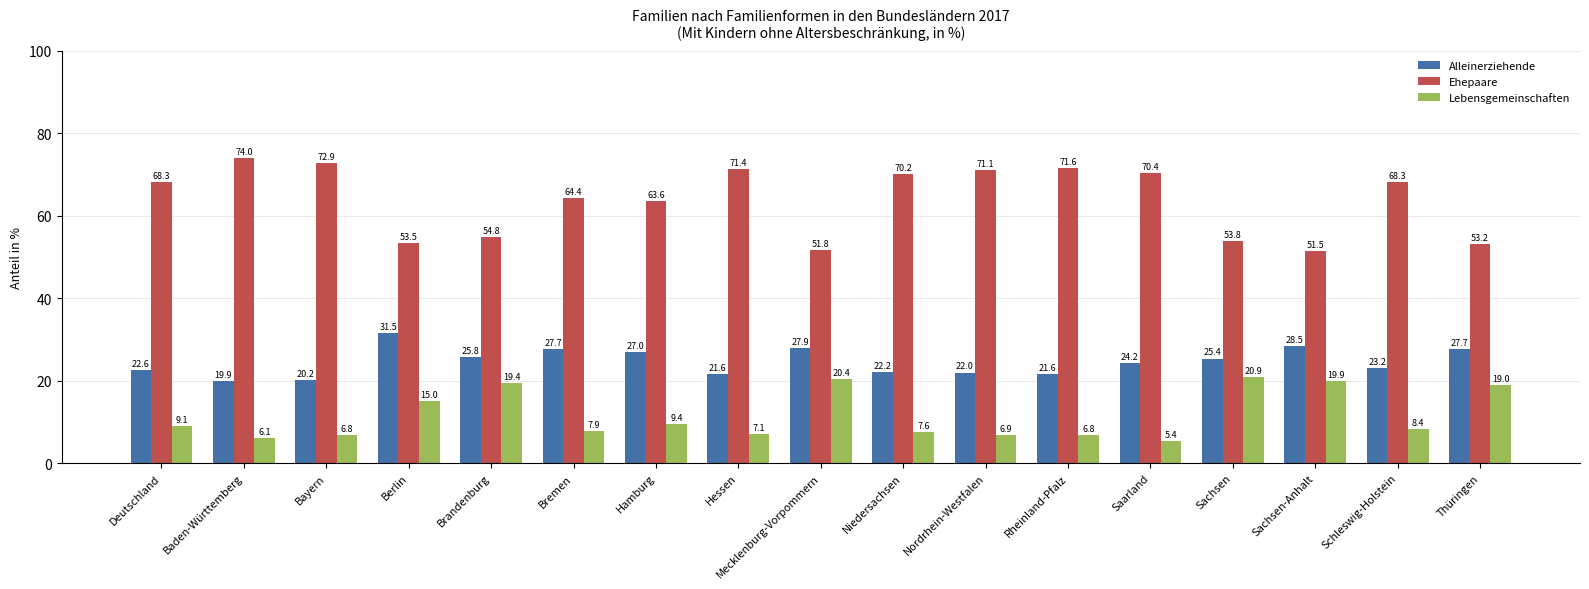

Which series changed the most between Brandenburg and Bremen?

Lebensgemeinschaften